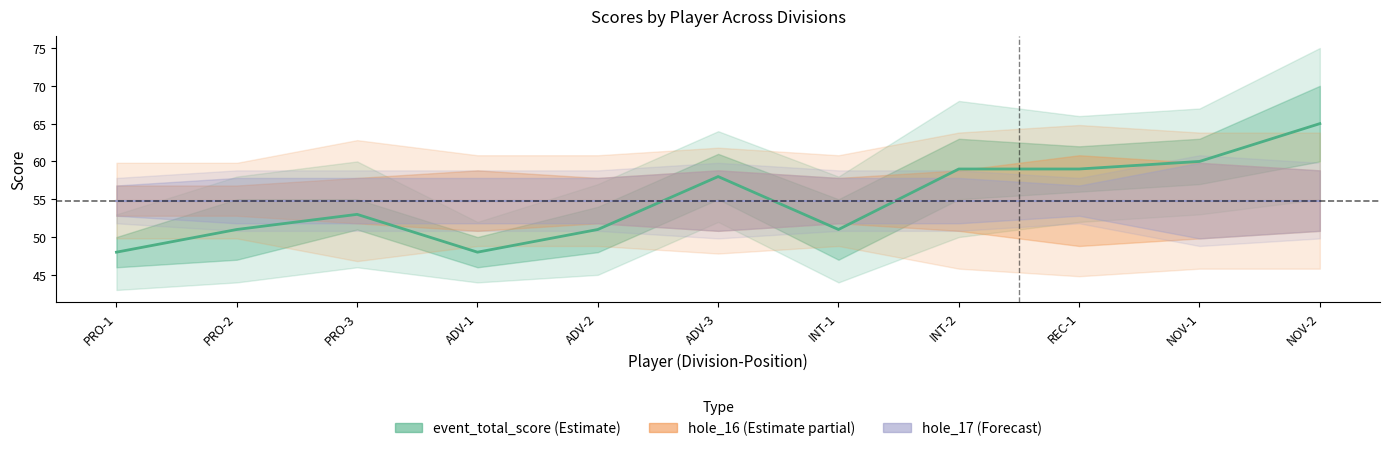

Where is the first local minimum for event_total_score?

ADV-1